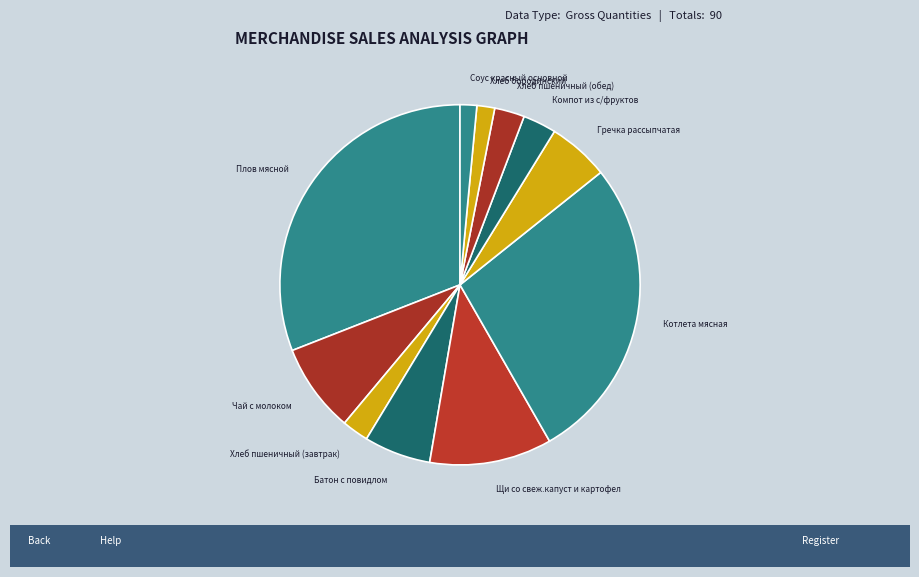

Between Хлеб пшеничный (завтрак) and Батон с повидлом, which is larger?

Батон с повидлом